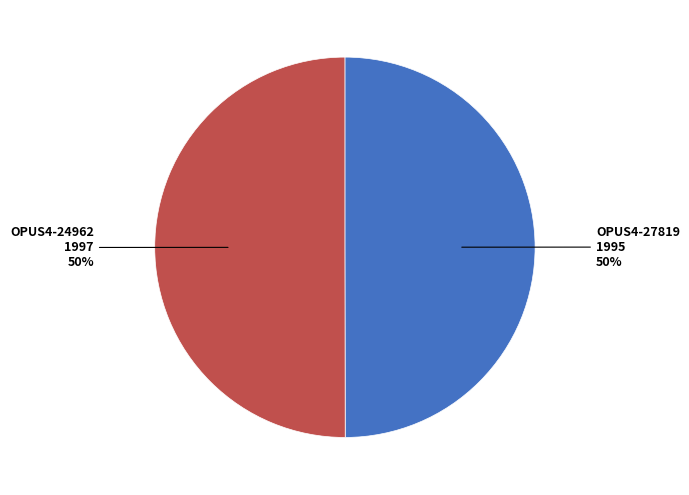

To the nearest percent, what is the average slice percentage?

50%